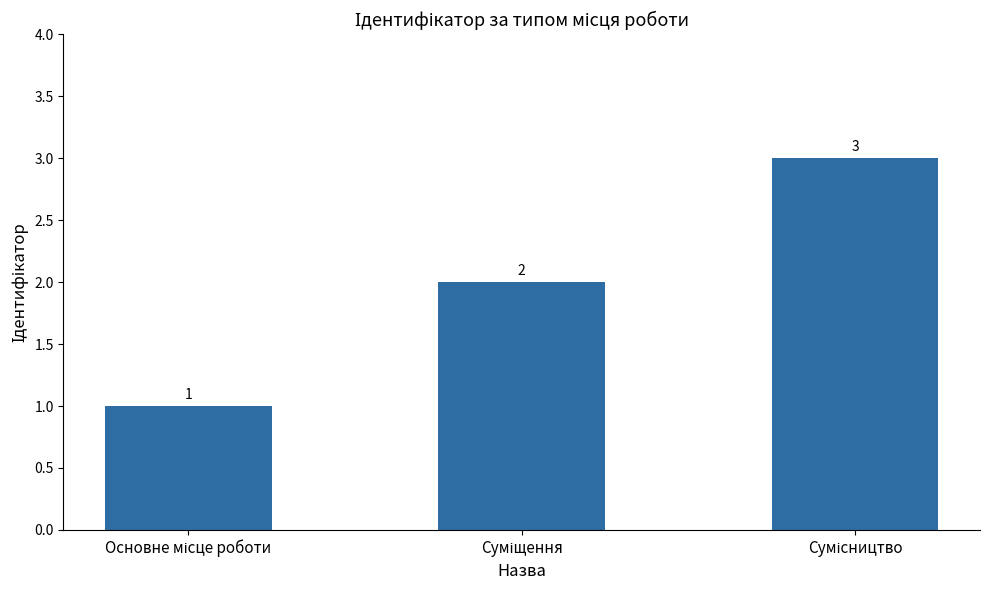

What is the value of the 3rd bar from the left?

3